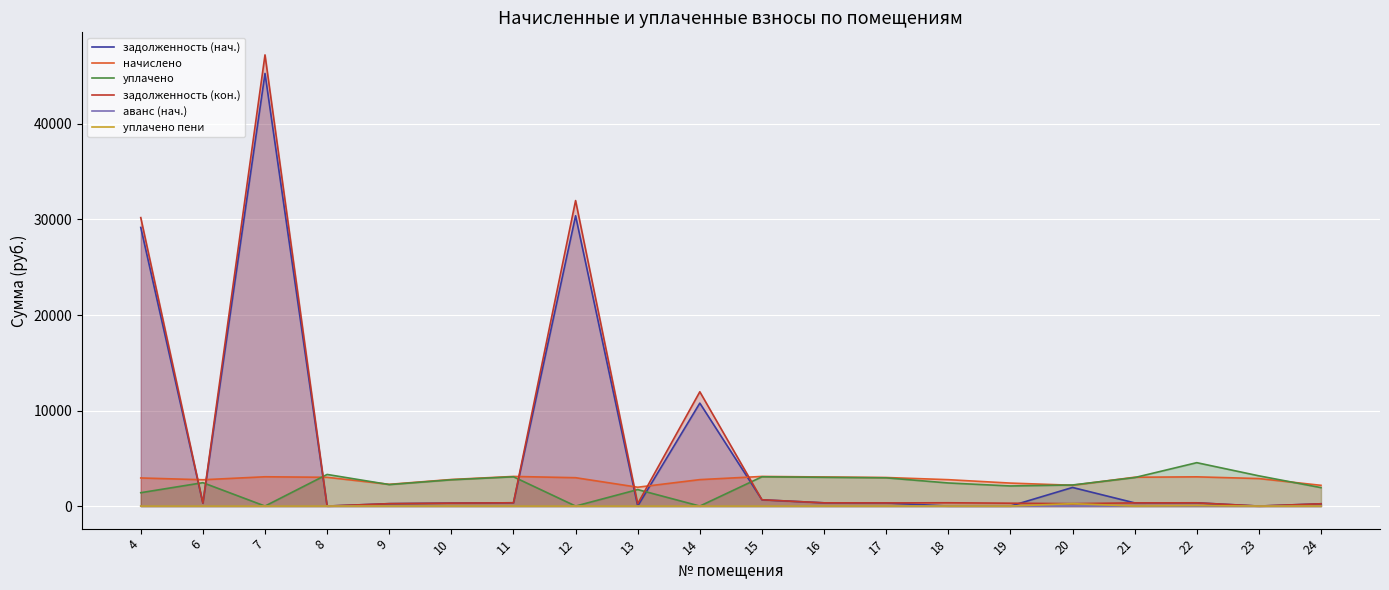

What are all the series names shown in the legend?

задолженность (нач.), начислено, уплачено, задолженность (кон.), аванс (нач.), уплачено пени